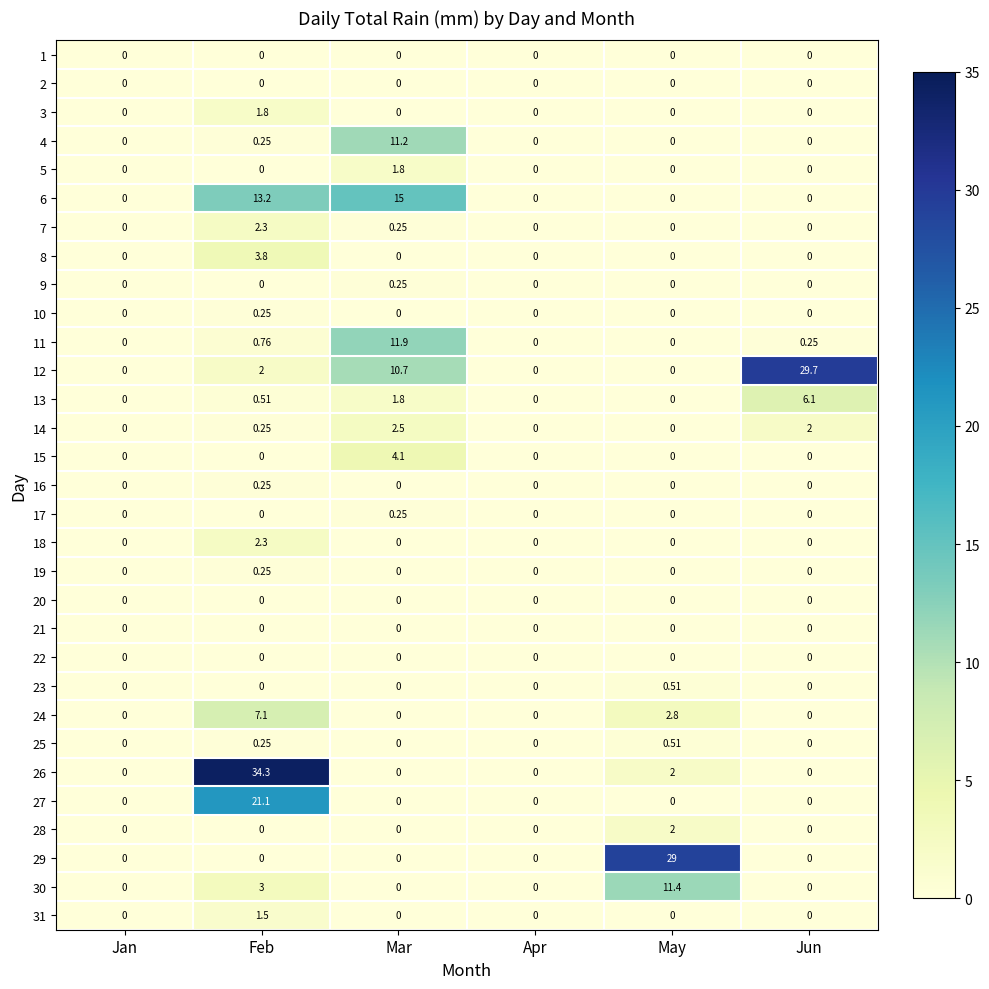

At how many categories does at least one series exceed 6?

4